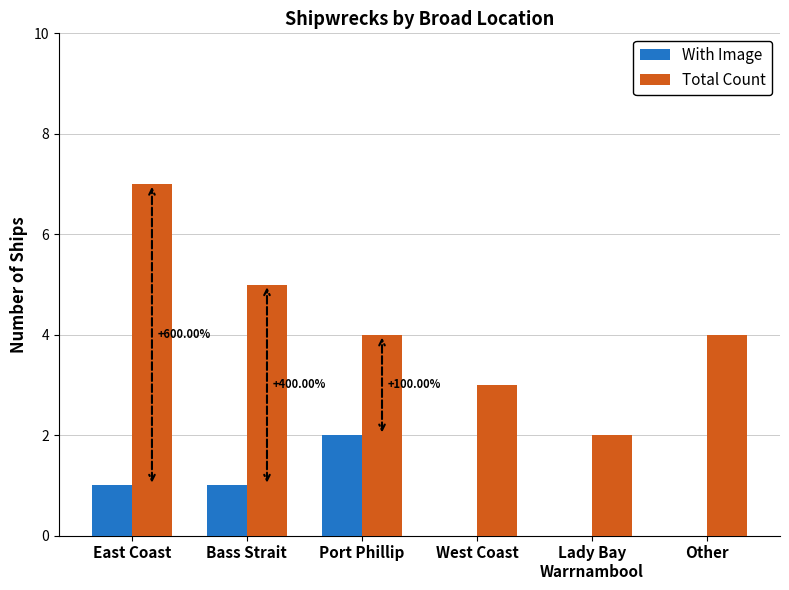

What is the sum of all With Image values?

4